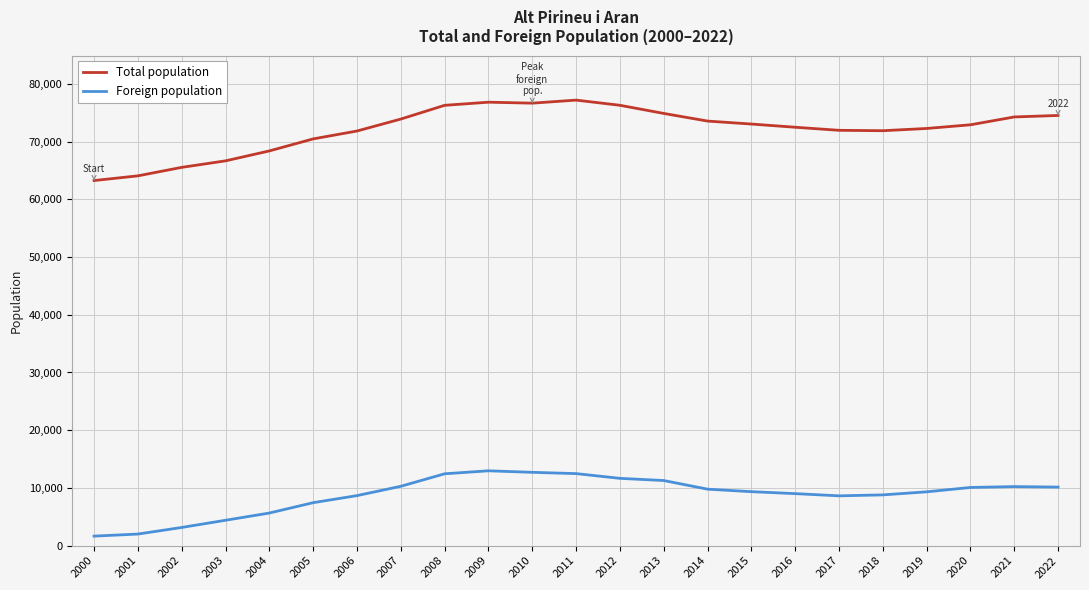

Is the value of Total population at 2016 greater than the value of Foreign population at 2000?

Yes